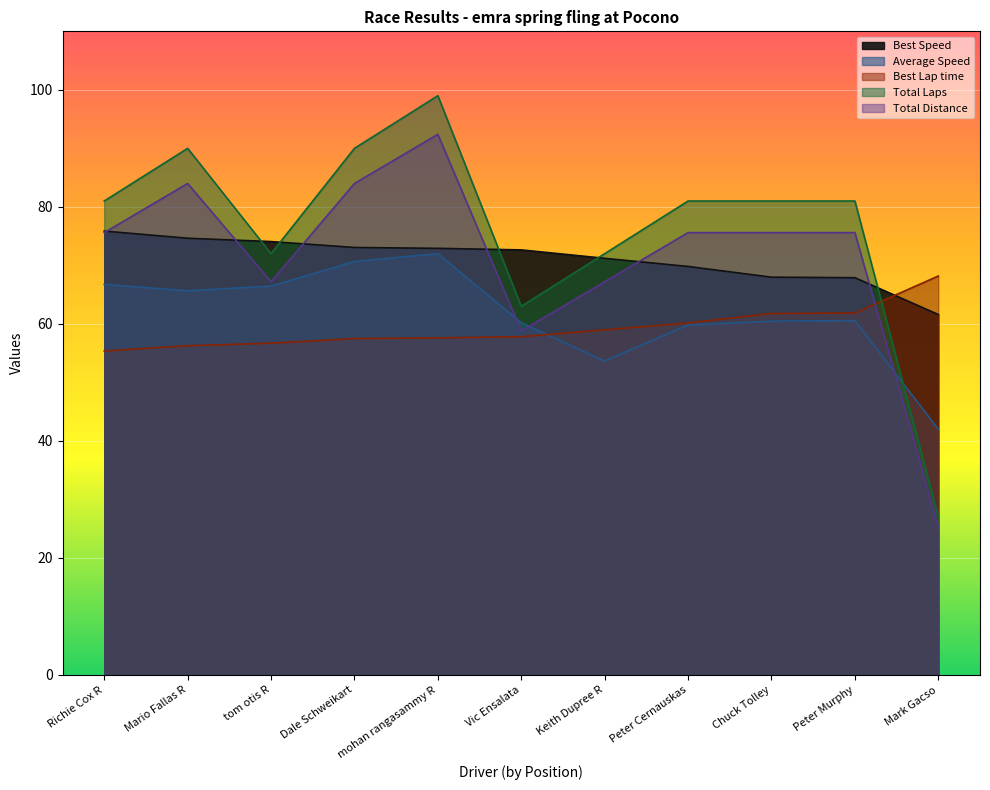

Is it true that Best Lap time equals 59.0 at Keith Dupree R?

True